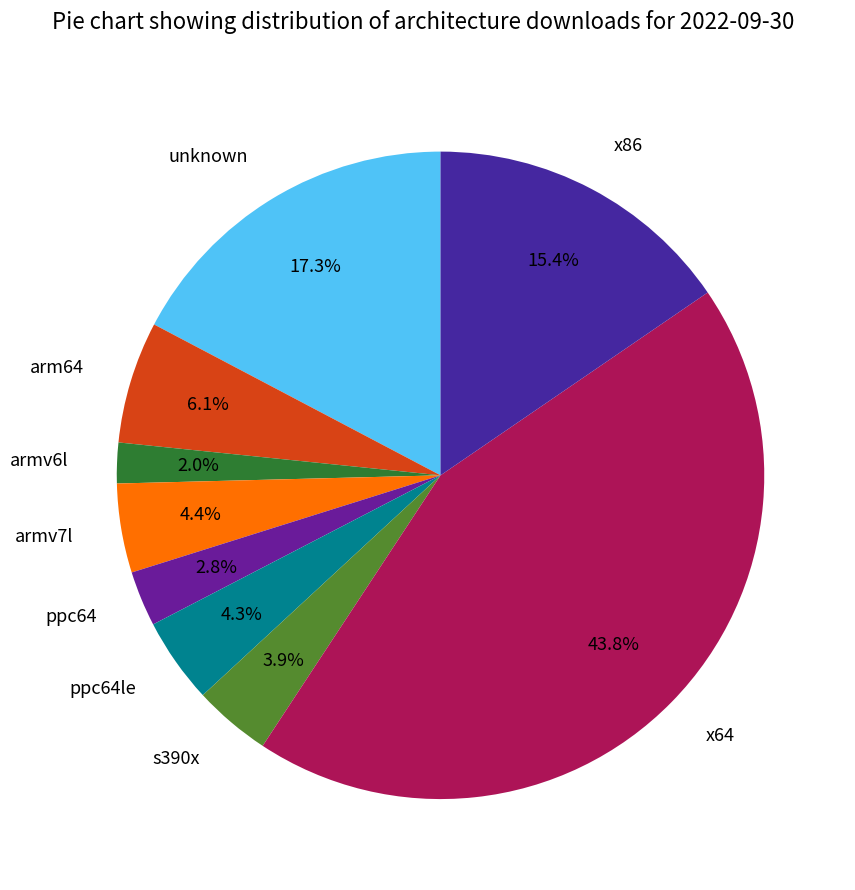

Between x86 and x64, which is larger?

x64